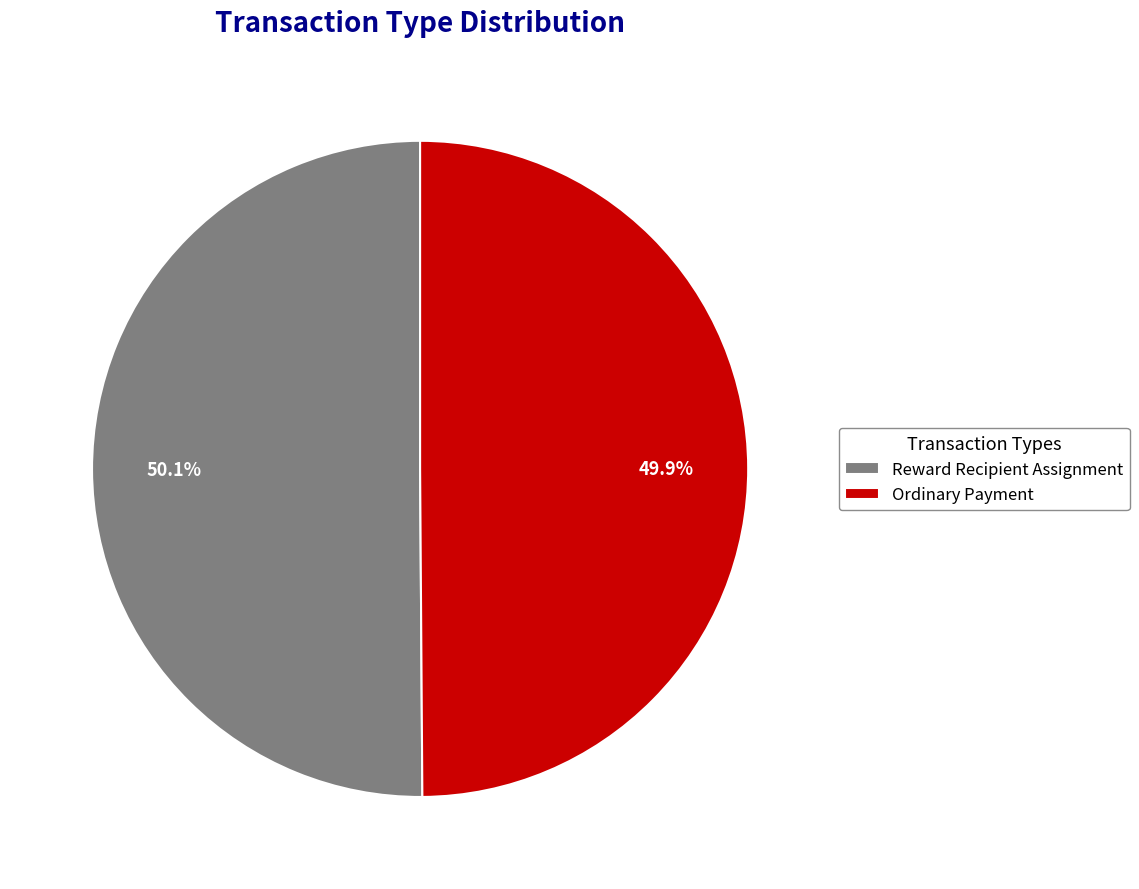

Count the number of slices in the pie.

2